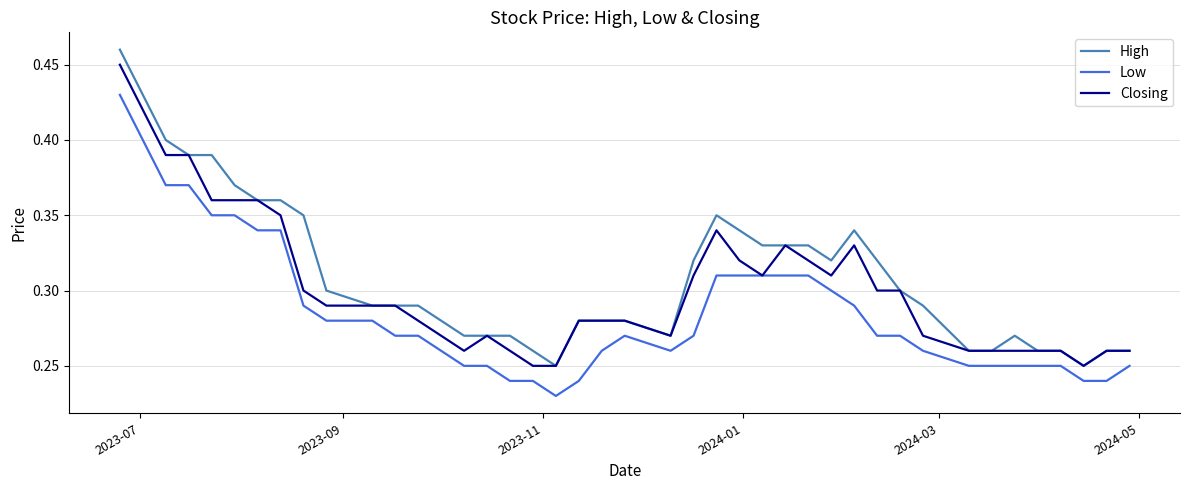

True or false: Low and High intersect in this chart.

False